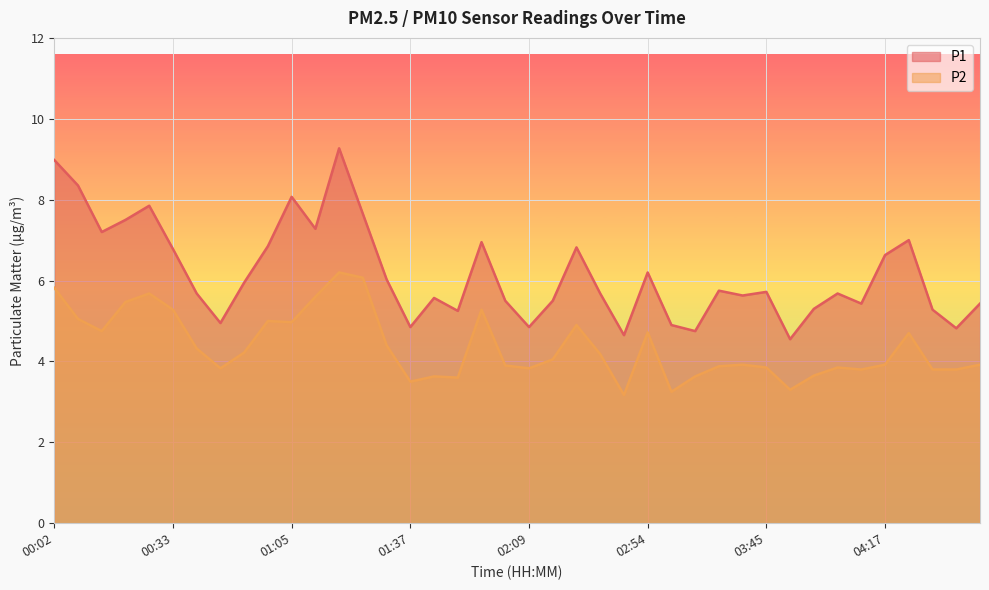

At how many categories does at least one series exceed 4?

40